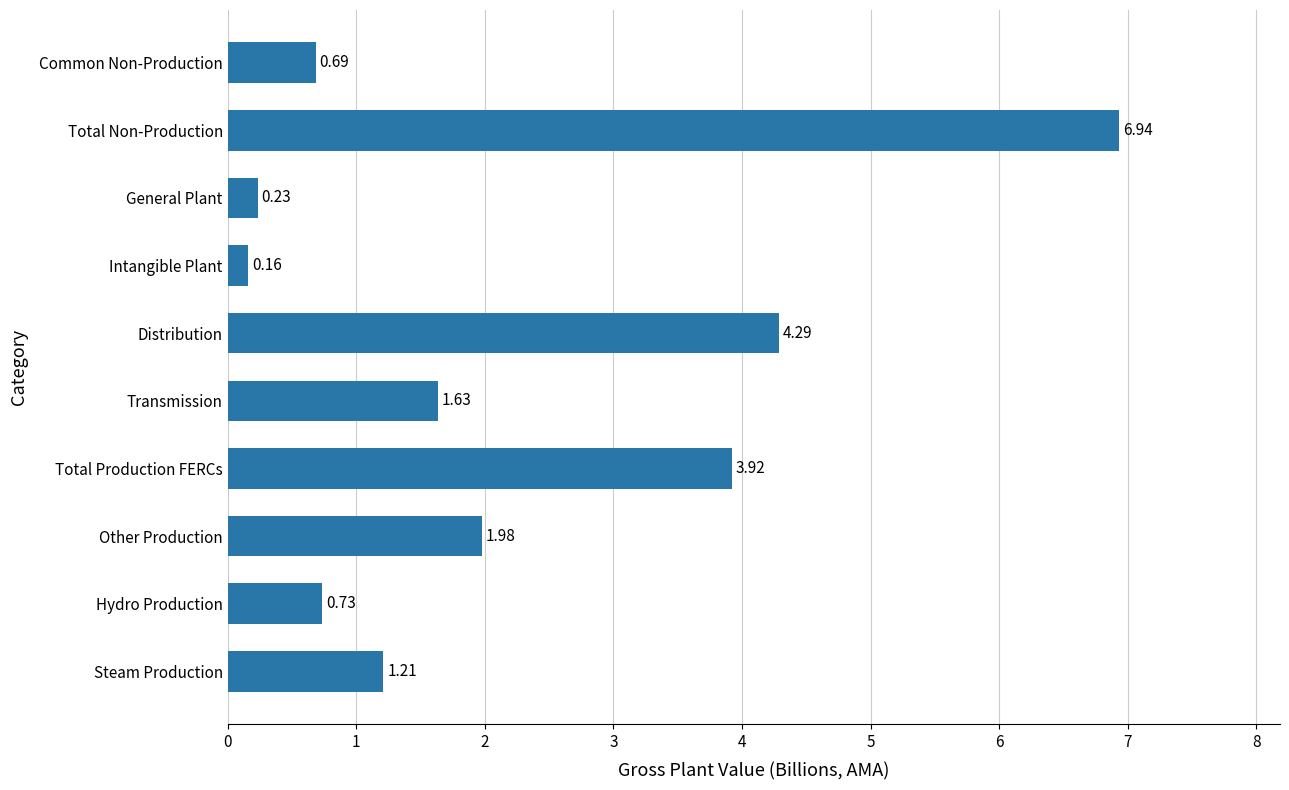

What is the sum of the values at Distribution and Transmission?

5.9